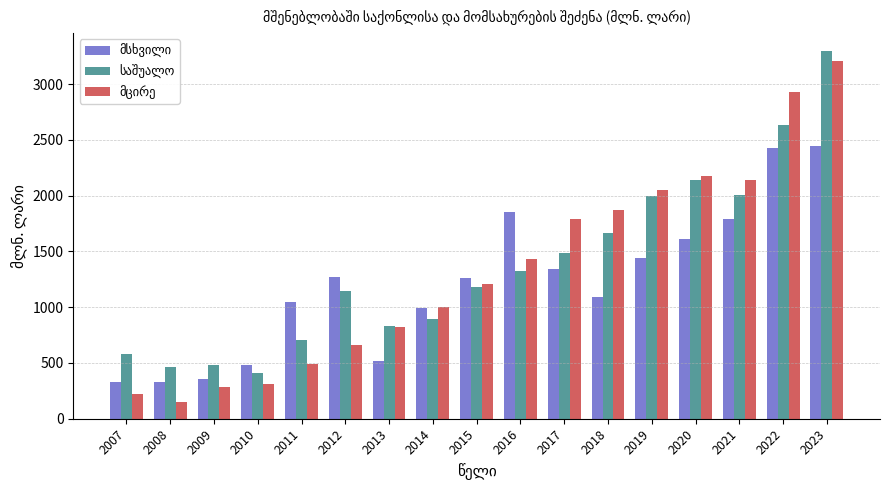

What is the greatest value displayed?

3295.3